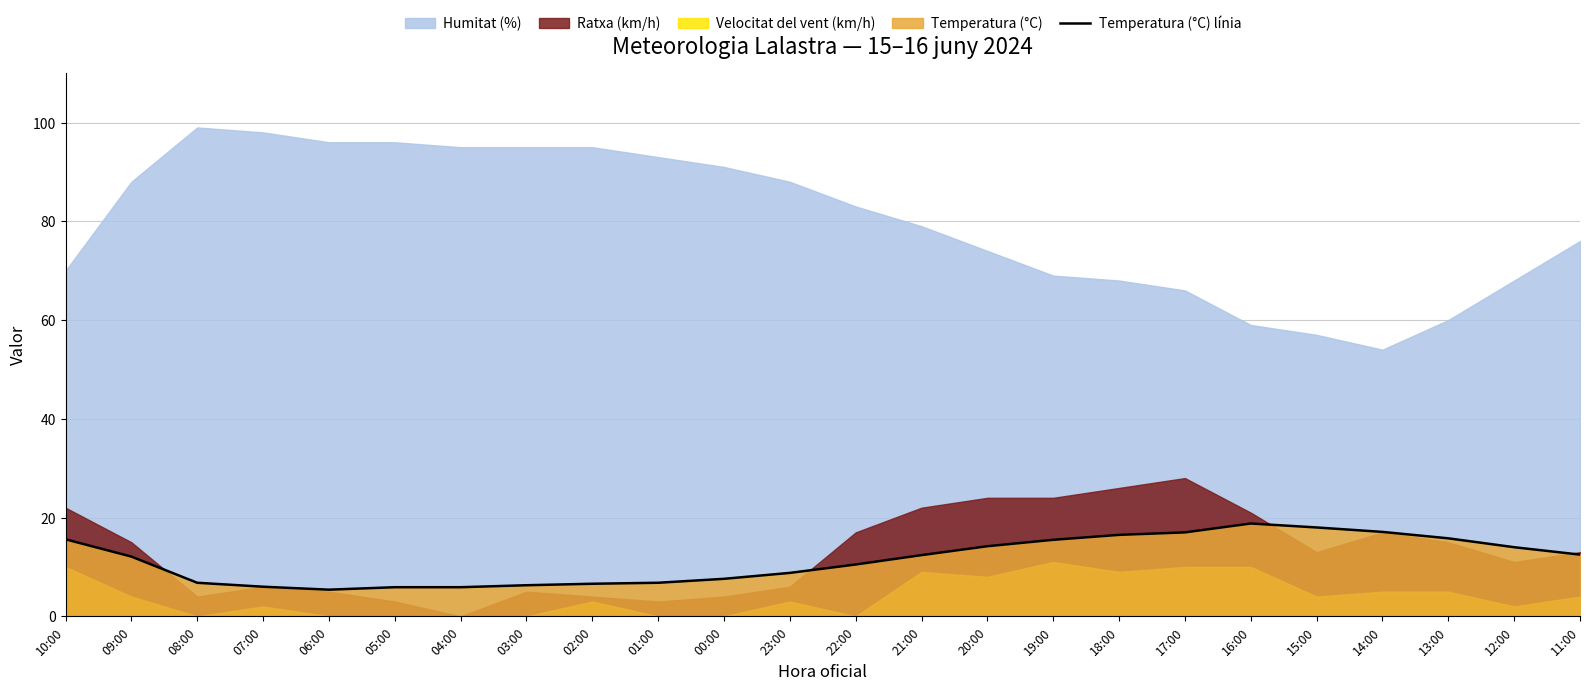

What is the minimum value for Temperatura (°C) línia?

5.4